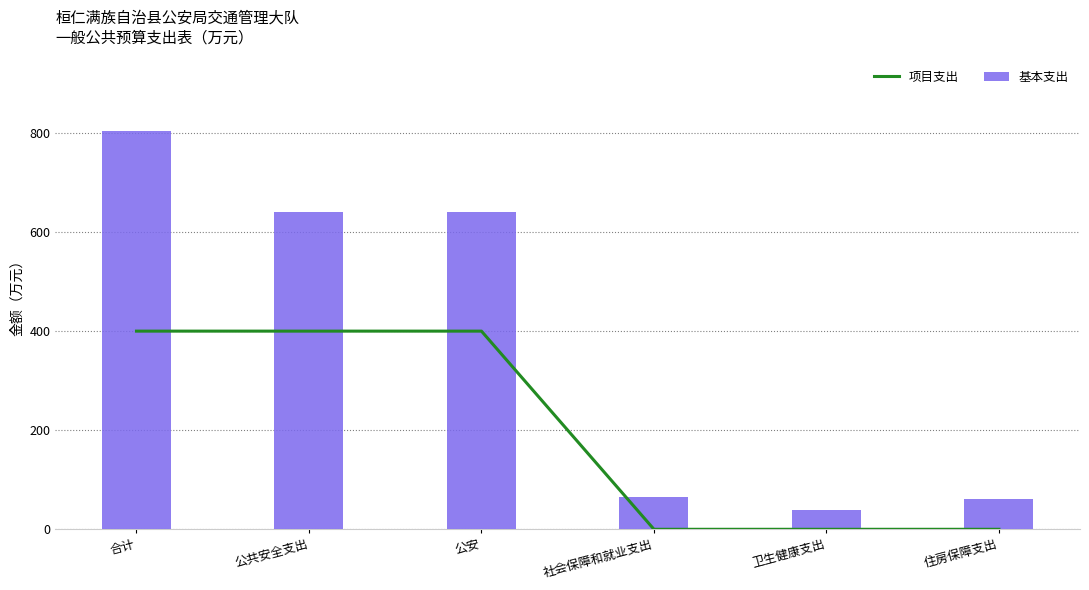

Which series has the largest range (max minus min)?

基本支出